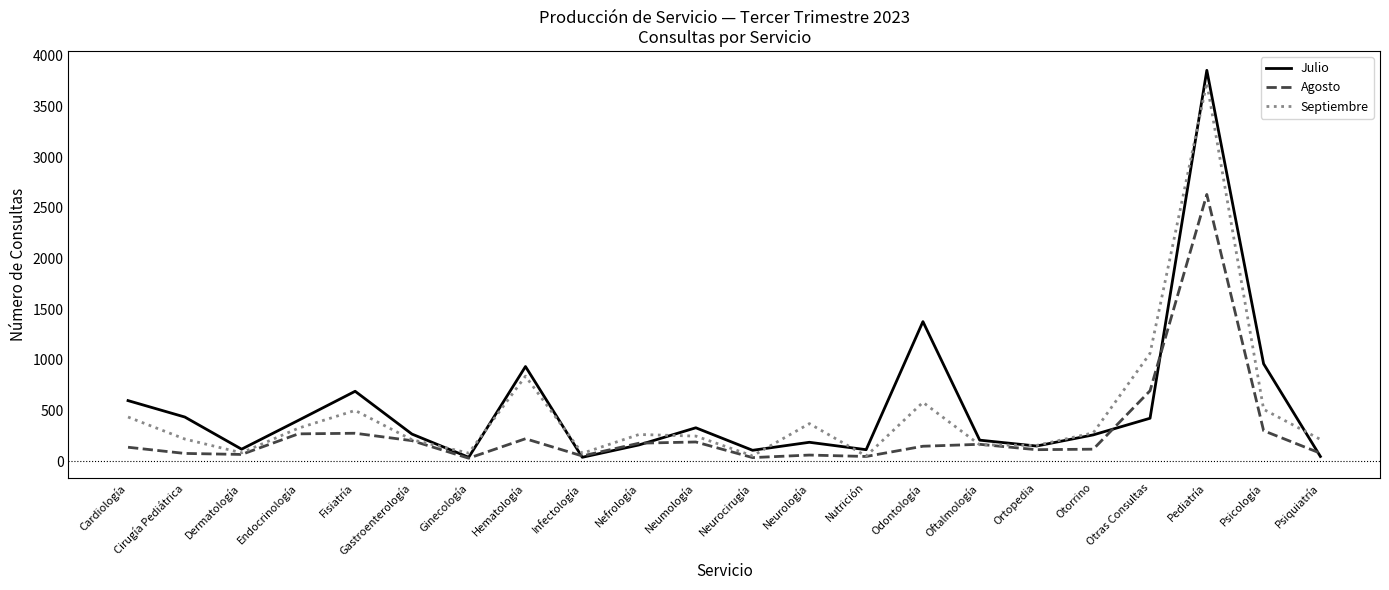

The value of Julio at Hematología is 1269. True or false?

False